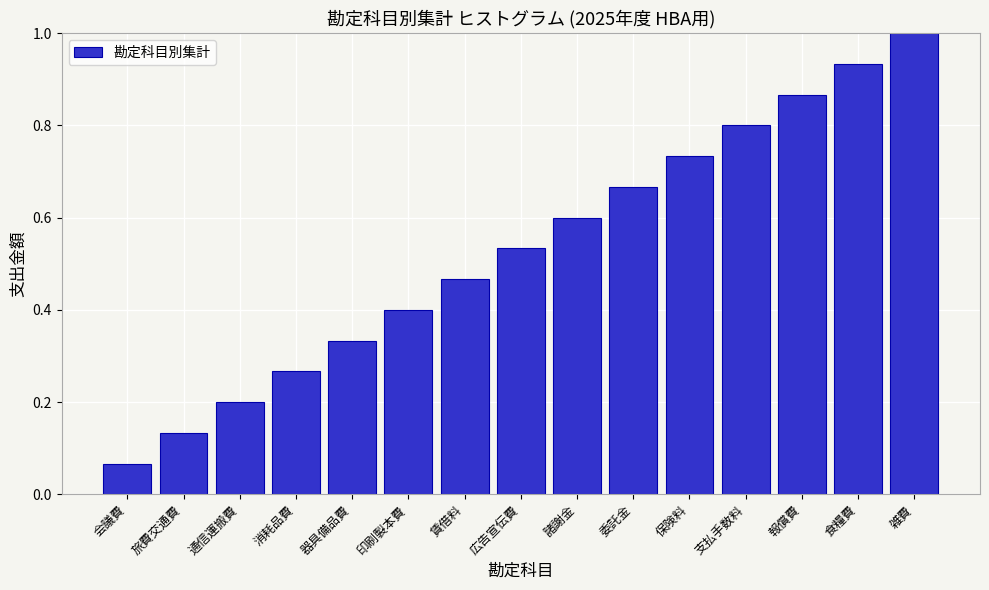

What value does the data have at 雑費?

1.0